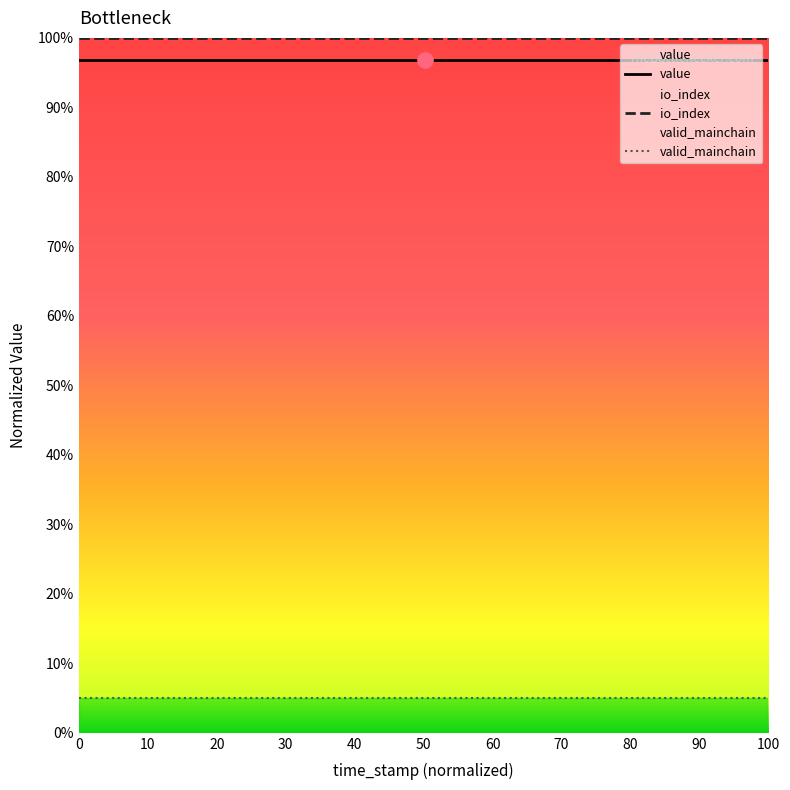

Which series has the largest total across all categories?

io_index